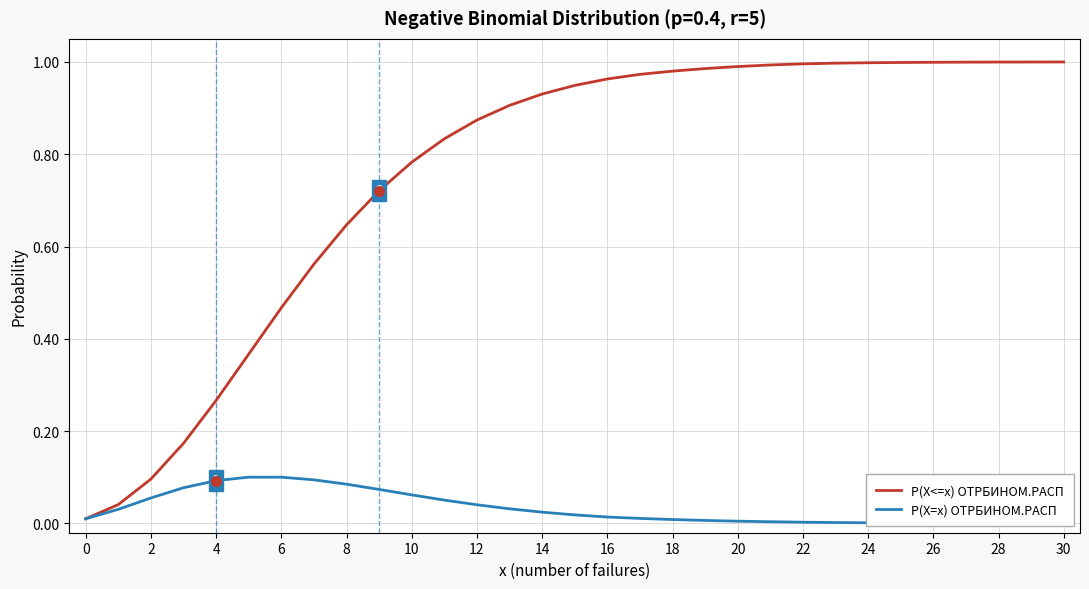

What is the difference between the maximum and second lowest values in the P(X=x) ОТРБИНОМ.РАСП series?

0.1